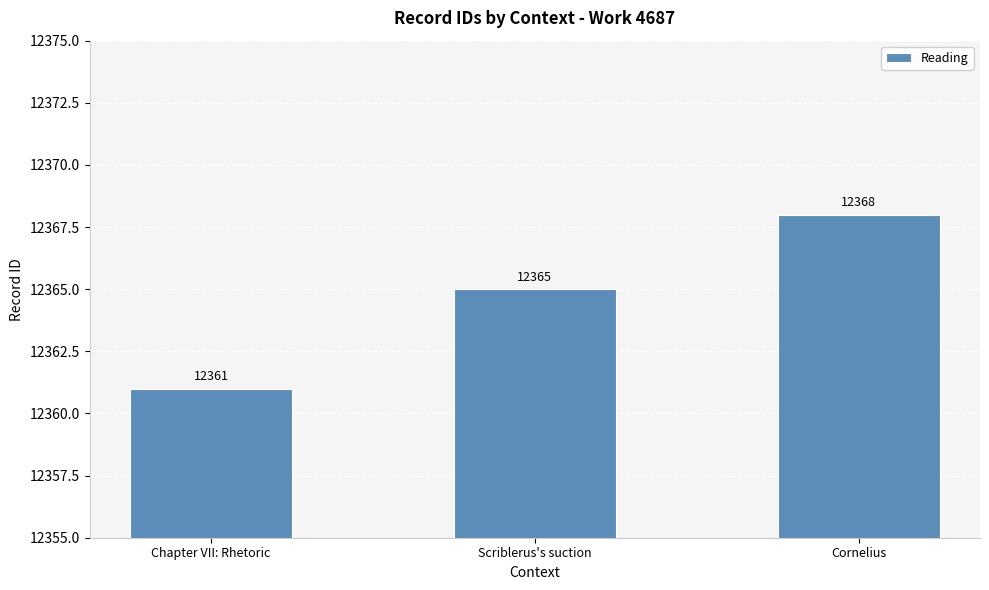

What is the label of the 2nd bar from the right?

Scriblerus's suction